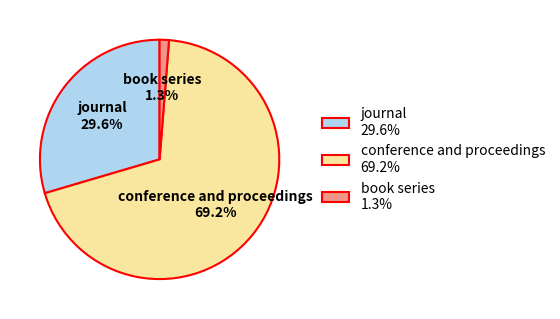

The conference and proceedings slice represents 69% of the pie. True or false?

True